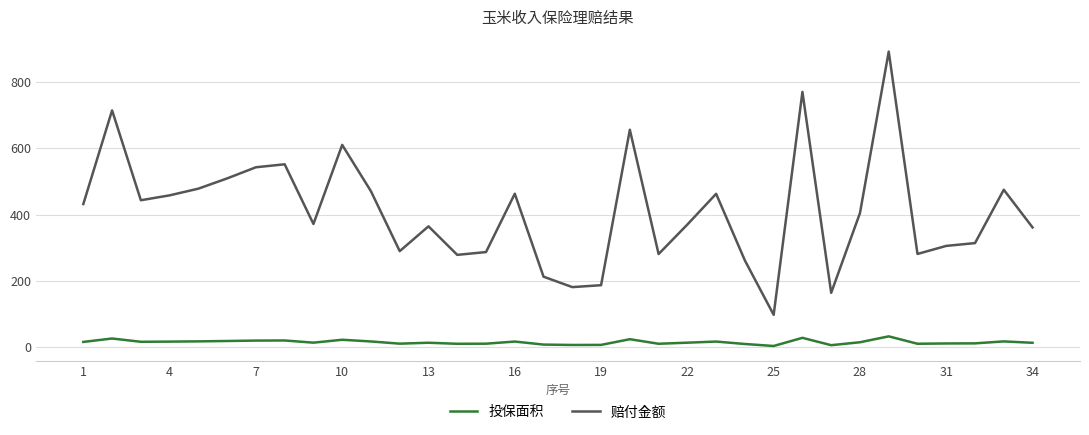

Does the chart display data point markers on the line(s)?

No